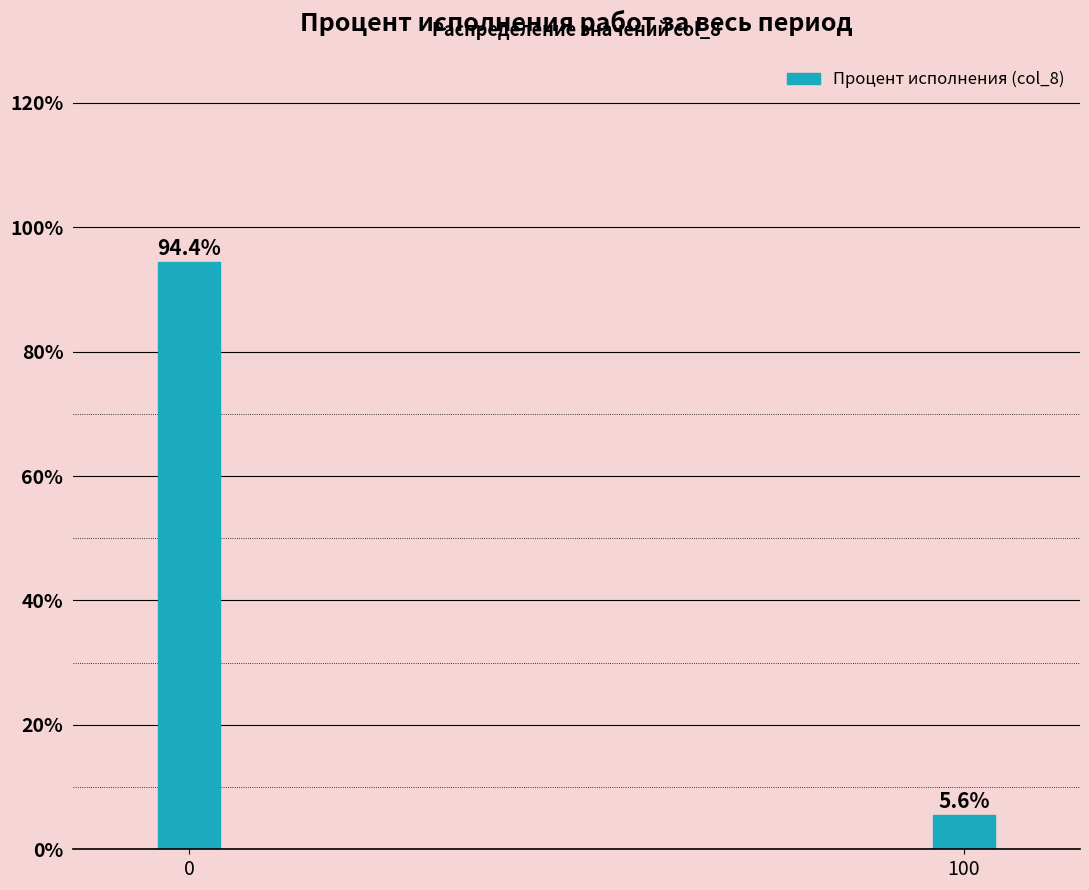

Reading right to left, what are all the values shown in this chart?

100=5.6	0=94.4